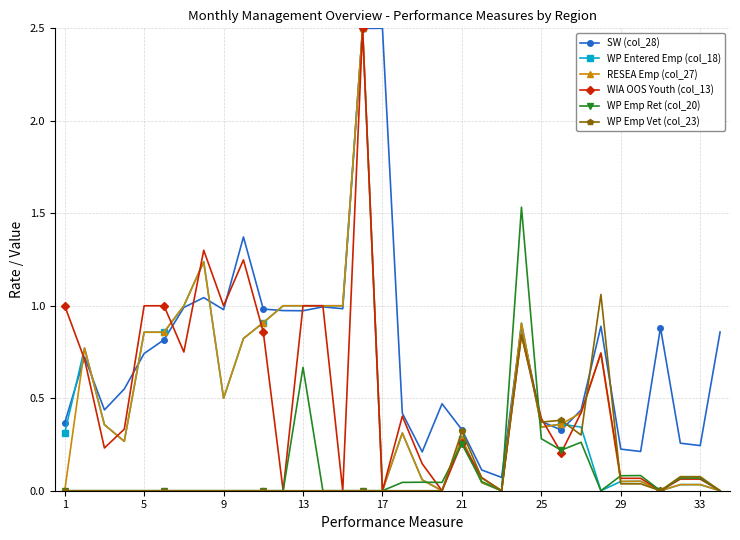

Which series has the largest total across all categories?

SW (col_28)